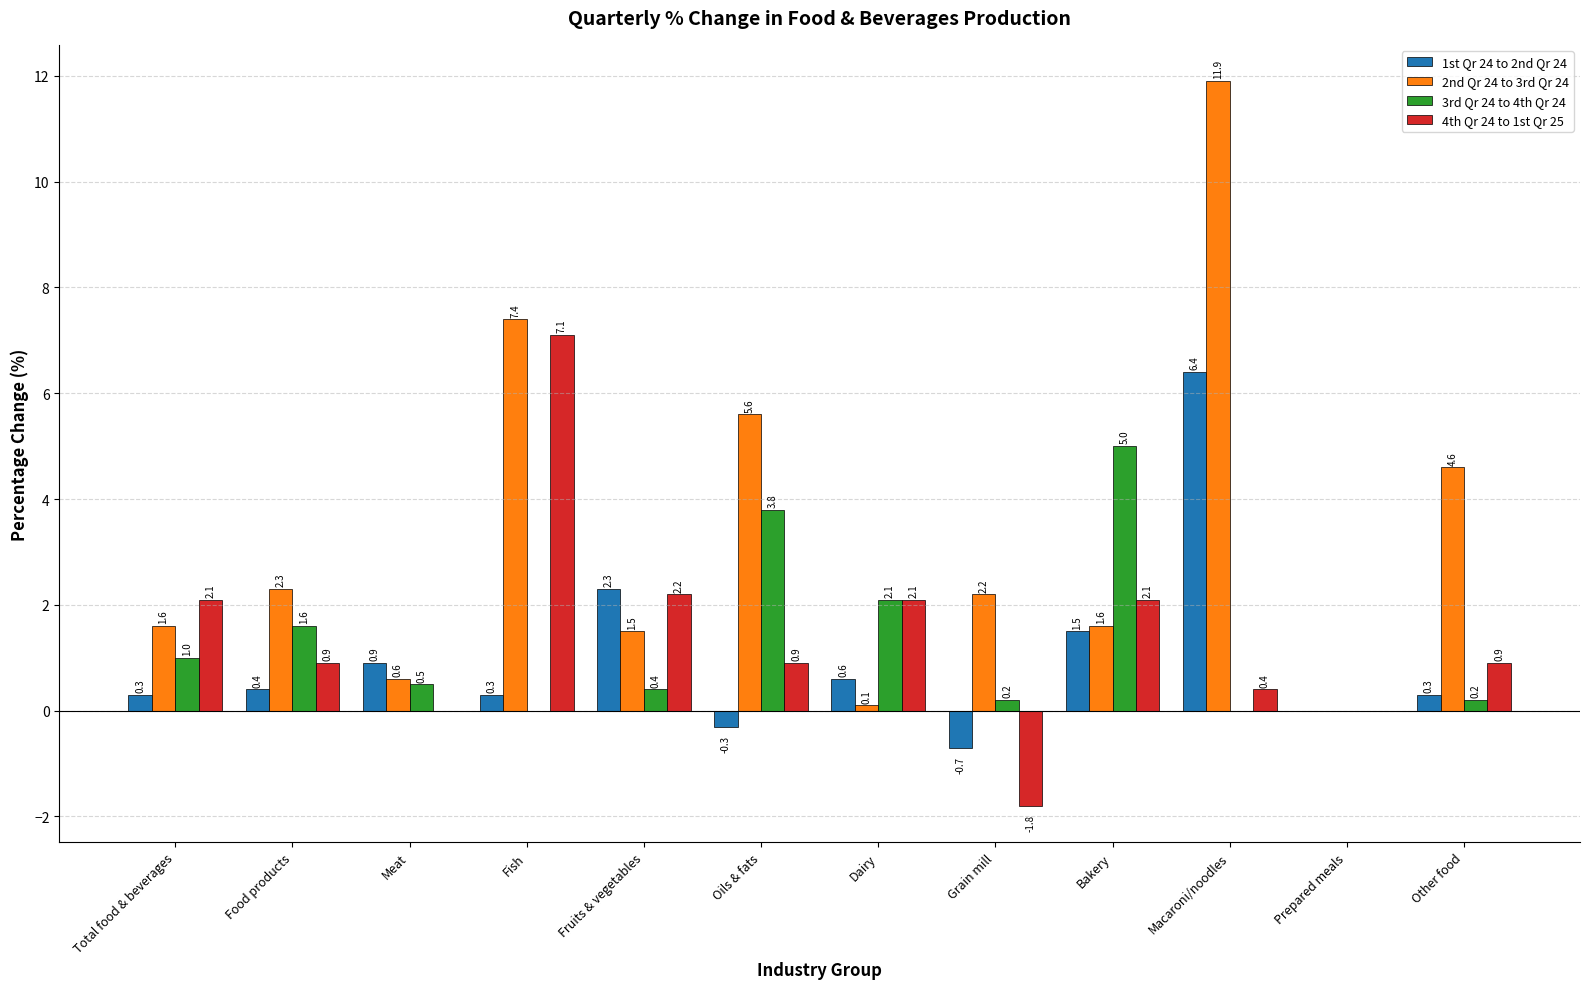

Which category has the highest value in the 2nd Qr 24 to 3rd Qr 24 series?

Macaroni/noodles